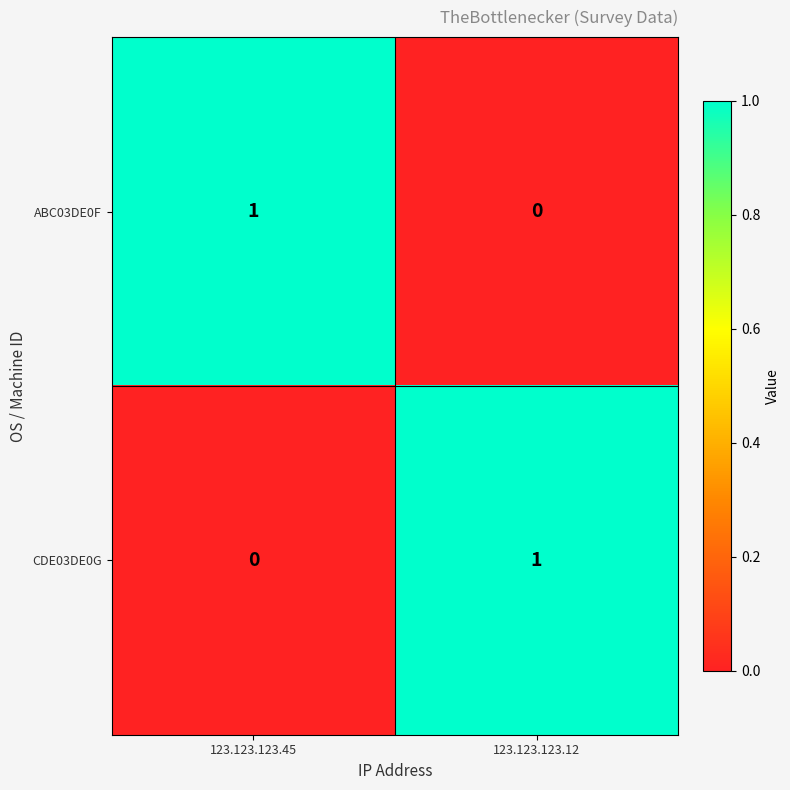

Reading right to left, extract all data points from this chart.

ABC03DE0F: 123.123.123.12=0	123.123.123.45=1
CDE03DE0G: 123.123.123.12=1	123.123.123.45=0